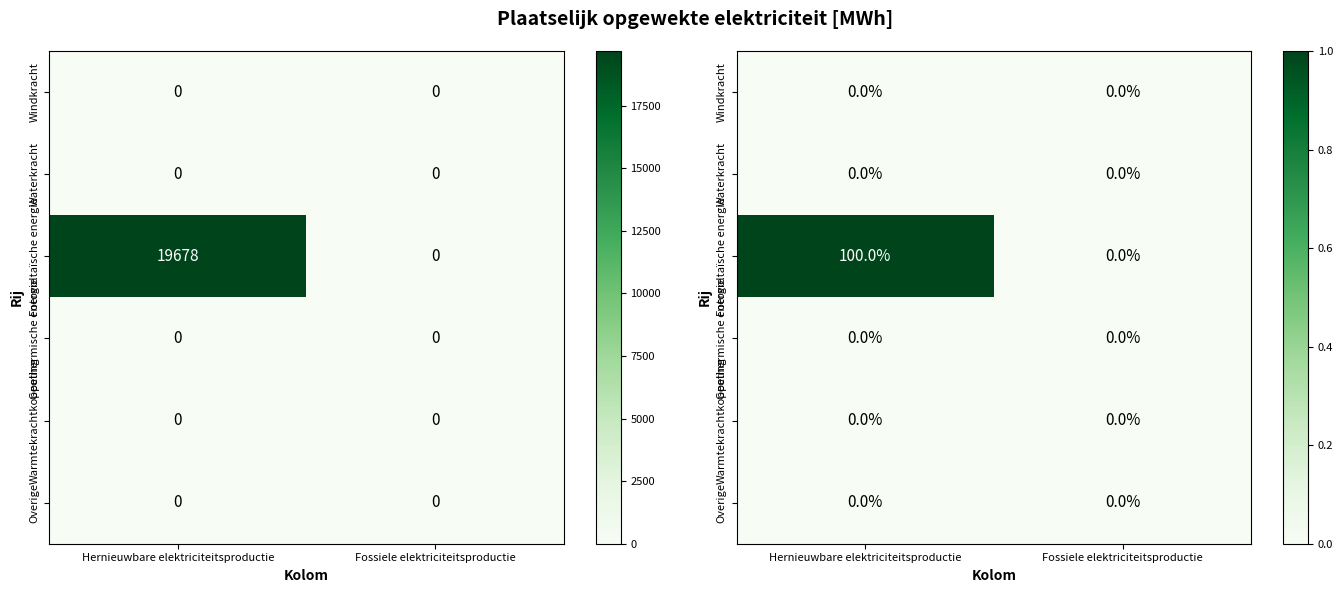

At which category is the sum across all series the highest?

Hernieuwbare elektriciteitsproductie